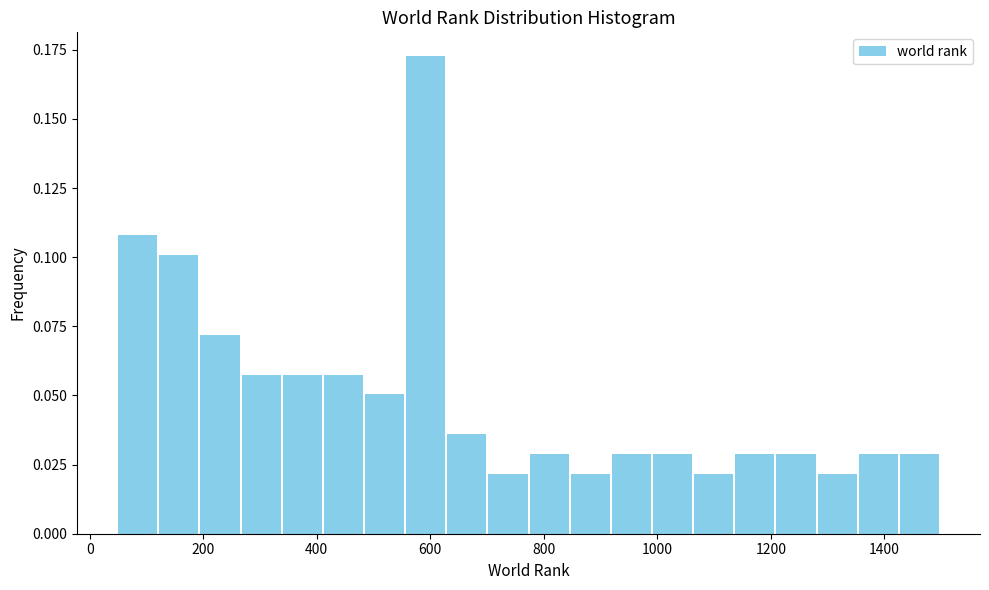

Around what value on the x-axis is the tallest bar? Give the approximate position of its centre, as read against the axis.

600